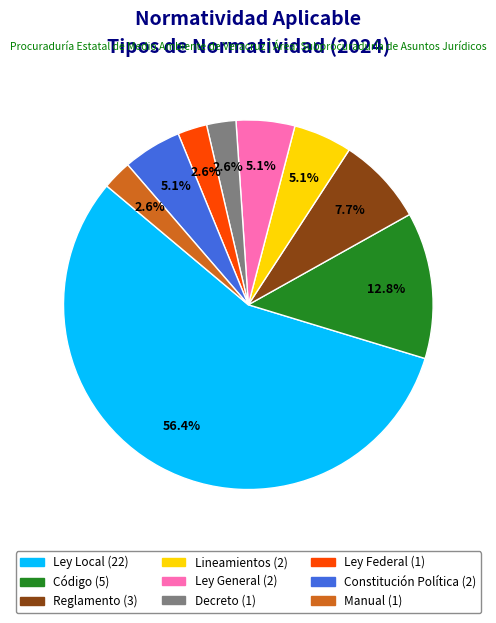

Do Reglamento and Código together represent more than half of the pie?

No